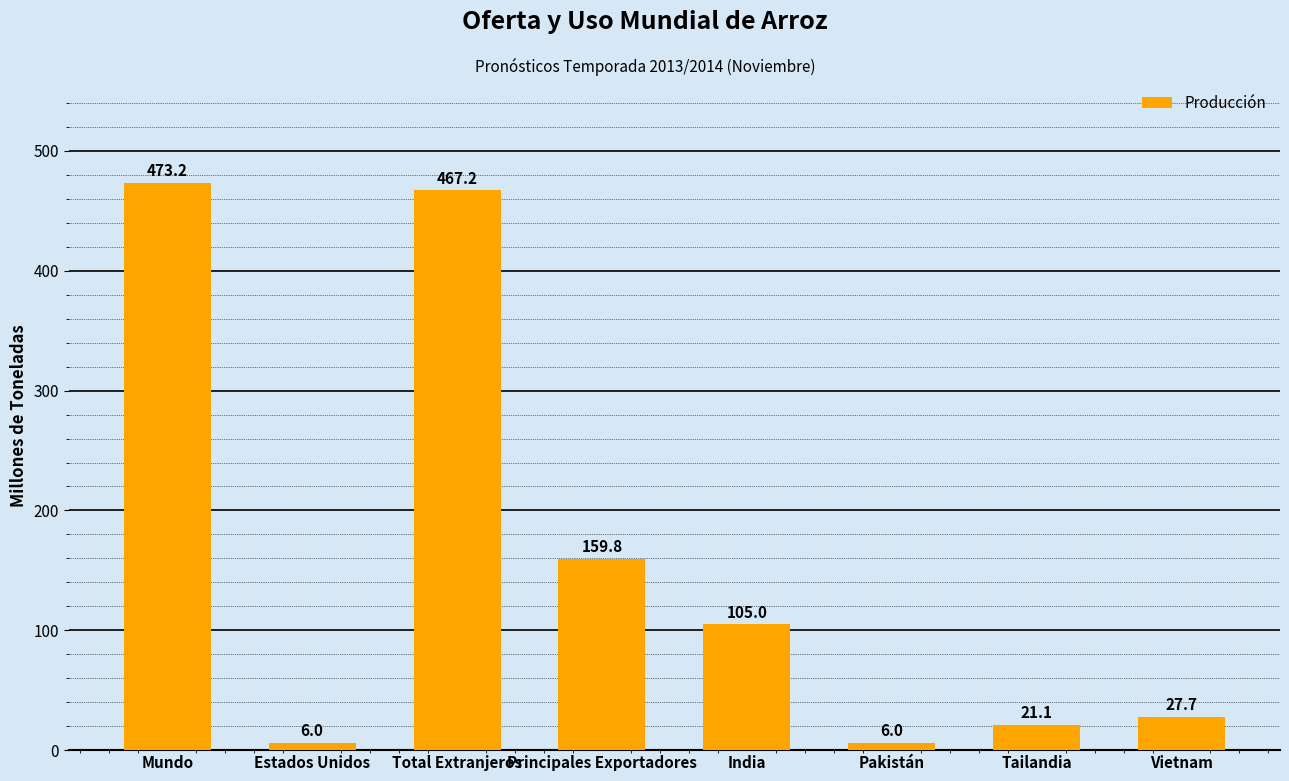

What is the label of the 1st bar from the left?

Mundo